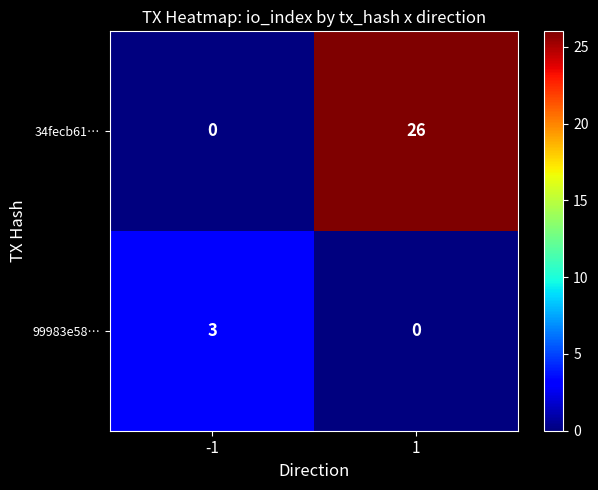

Rank the series by their maximum value, from lowest to highest.

99983e58…, 34fecb61…